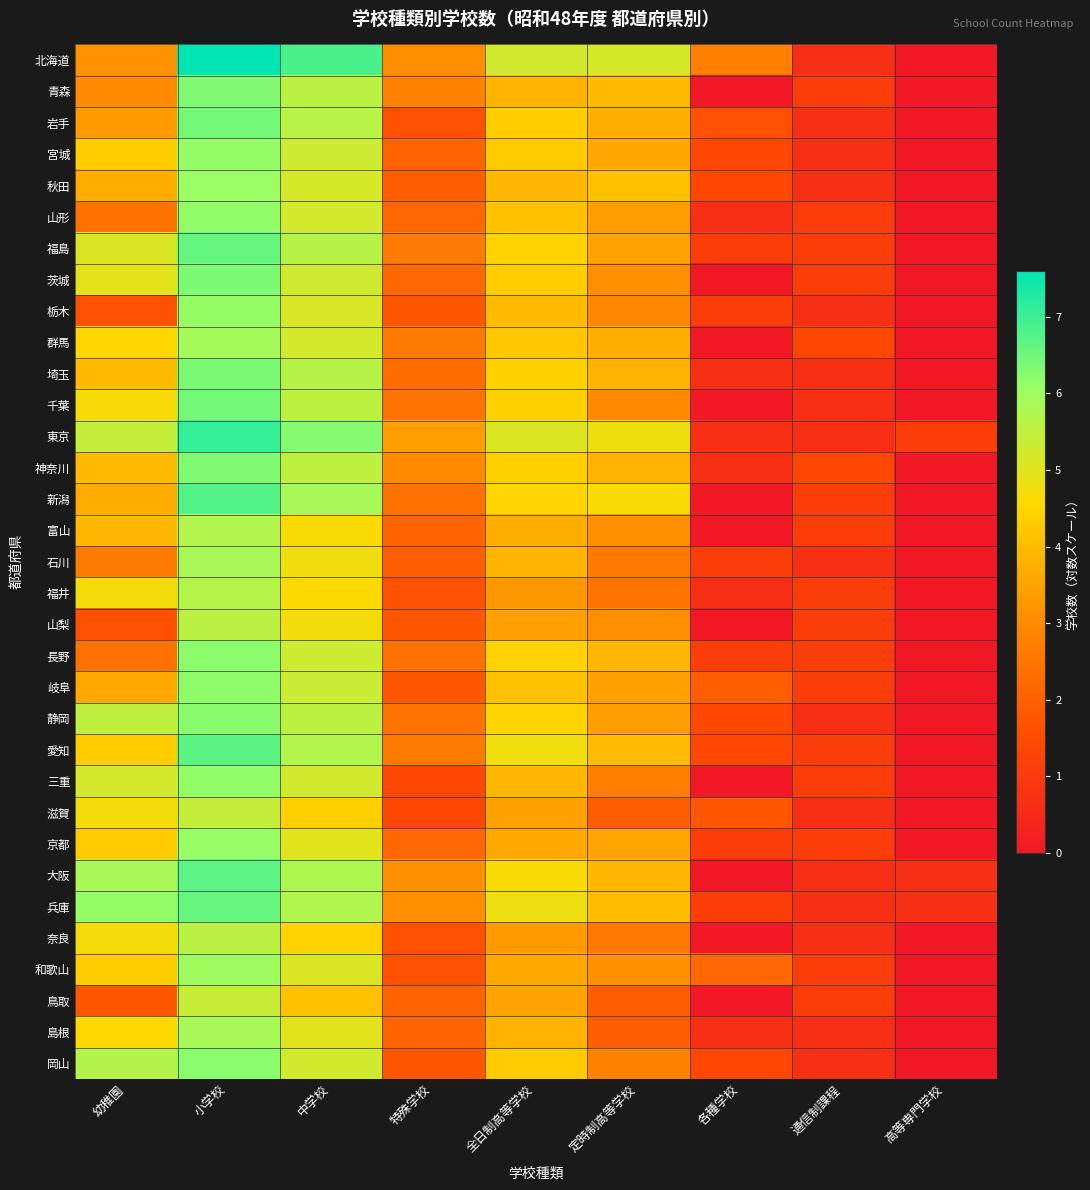

At which category is the sum across all series the highest?

小学校